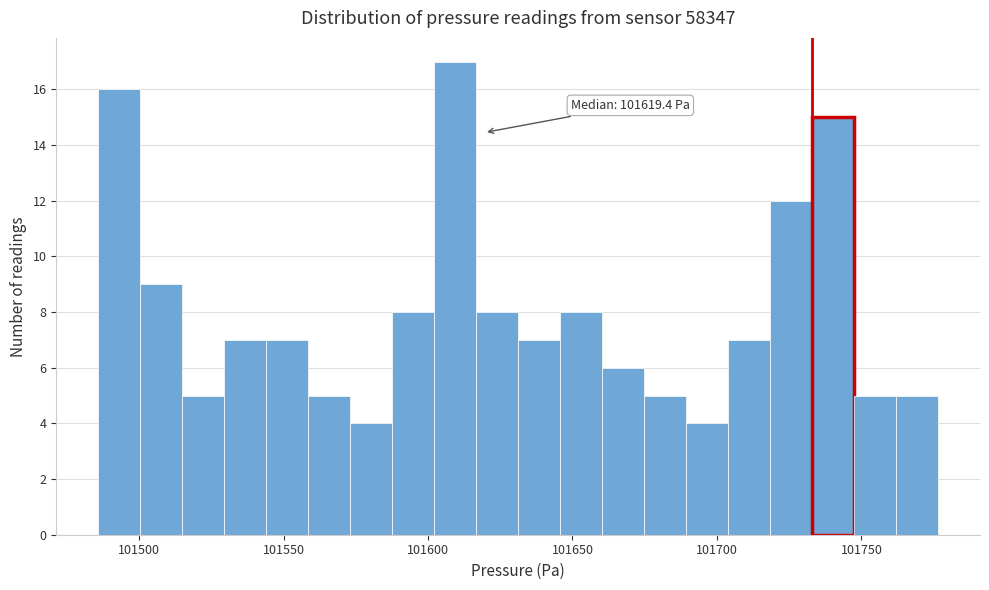

Read against the x-axis, roughly where is the centre of the tallest bar?

101610